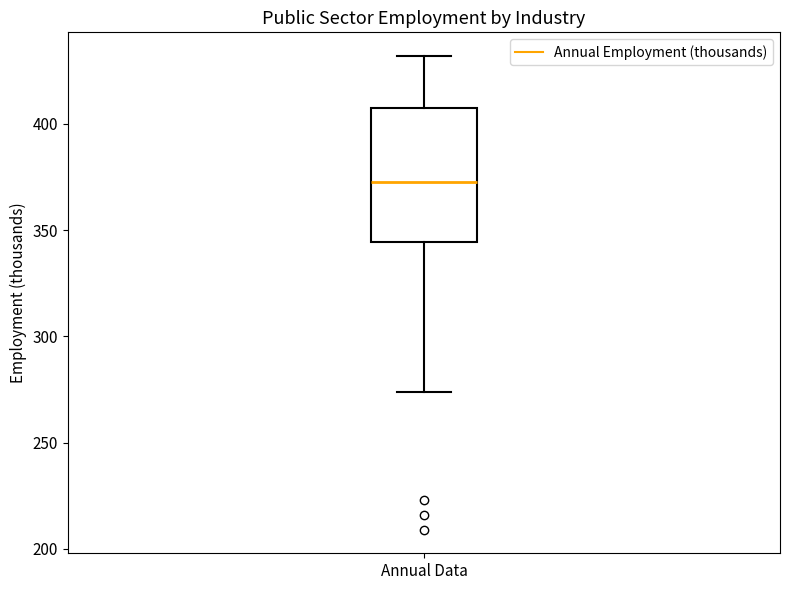

Read this box plot against the y-axis: the position of the median line, the range covered by the box, and the ends of both whiskers. The values are not printed on the chart, so give them approximately, as read against the axis.

median 375, box 345 to 410, whiskers 275 to 430